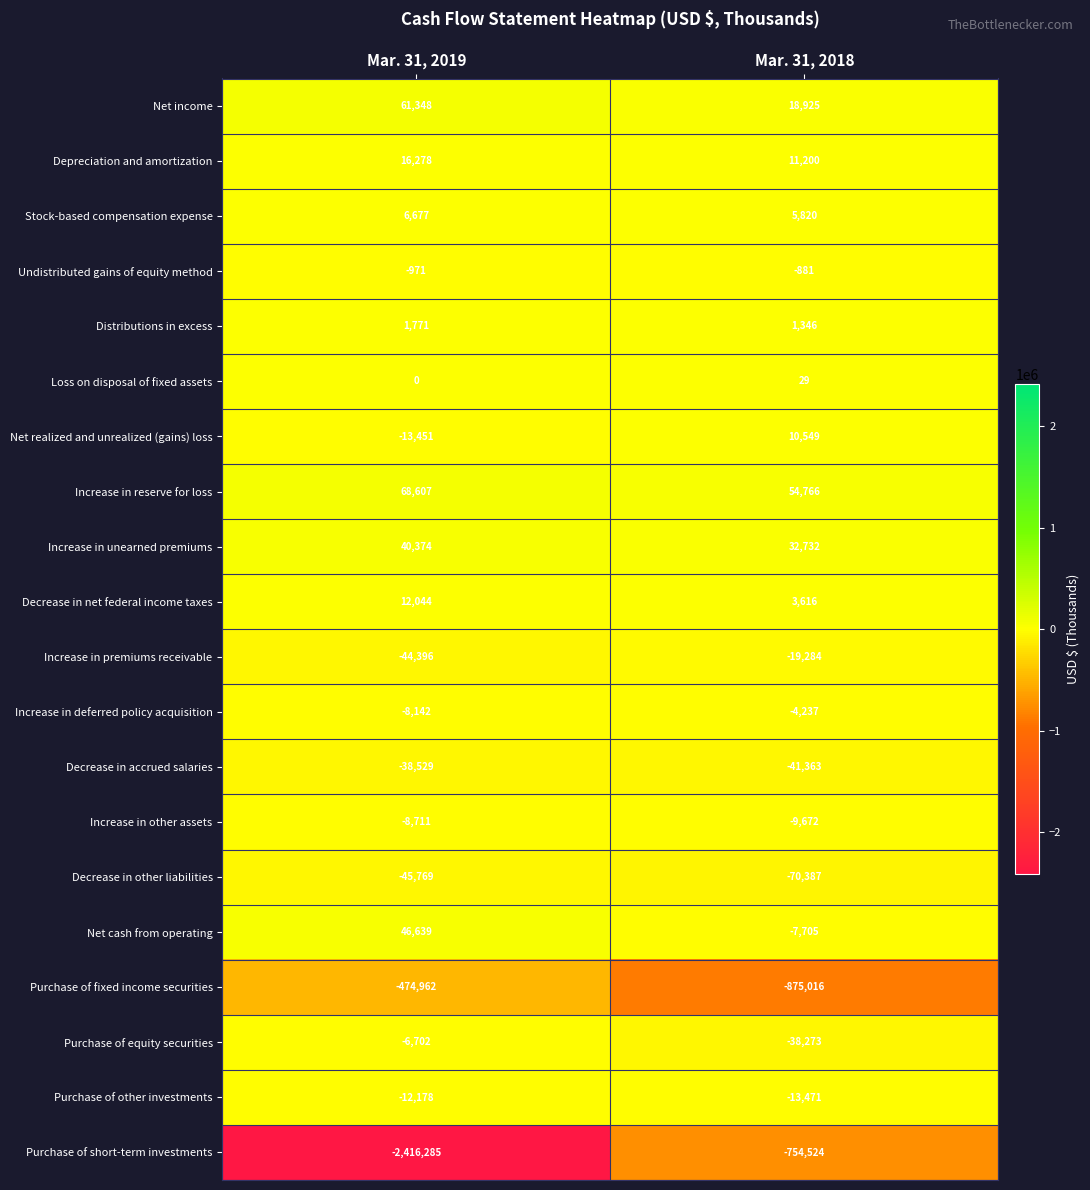

What is the average value of the Decrease in net federal income taxes series?

7830